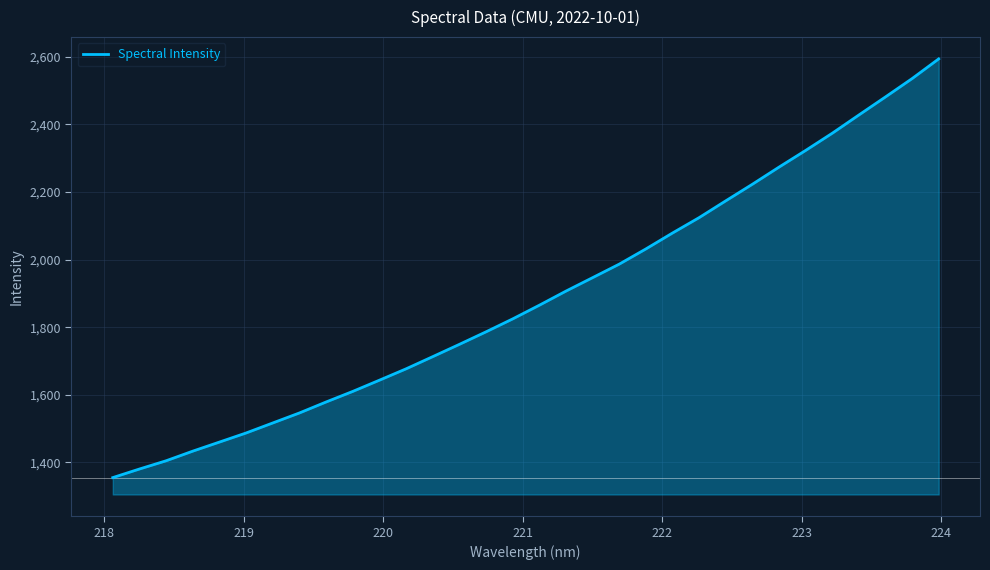

What is the difference between the maximum and minimum values?

1239.1